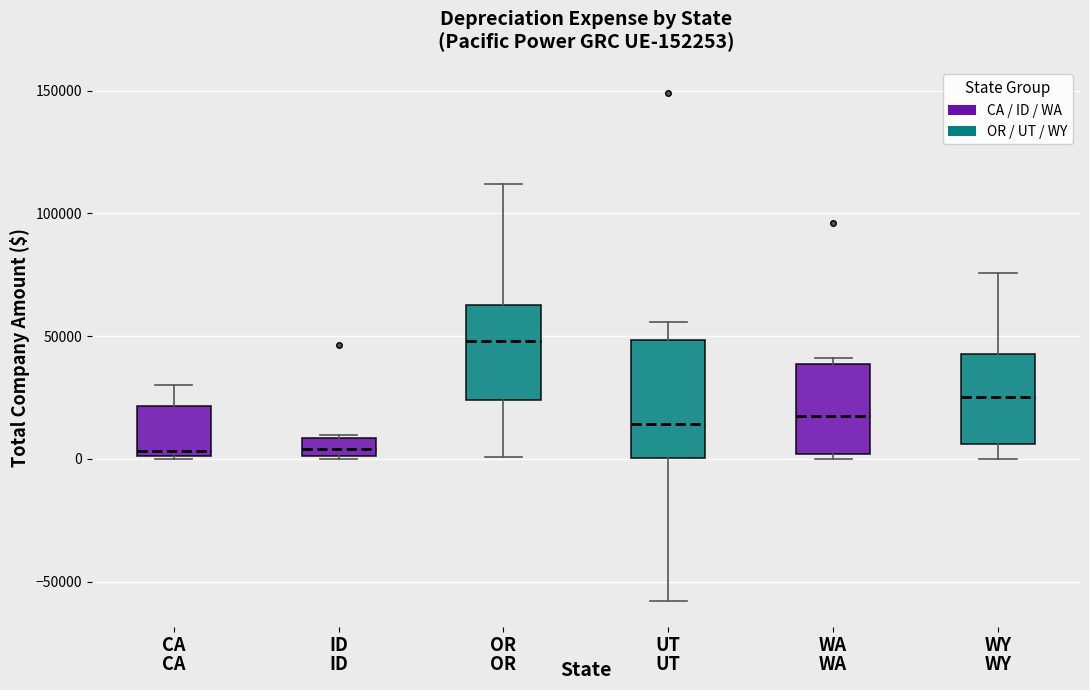

Which box is the tallest, from its lower edge to its upper edge?

UT